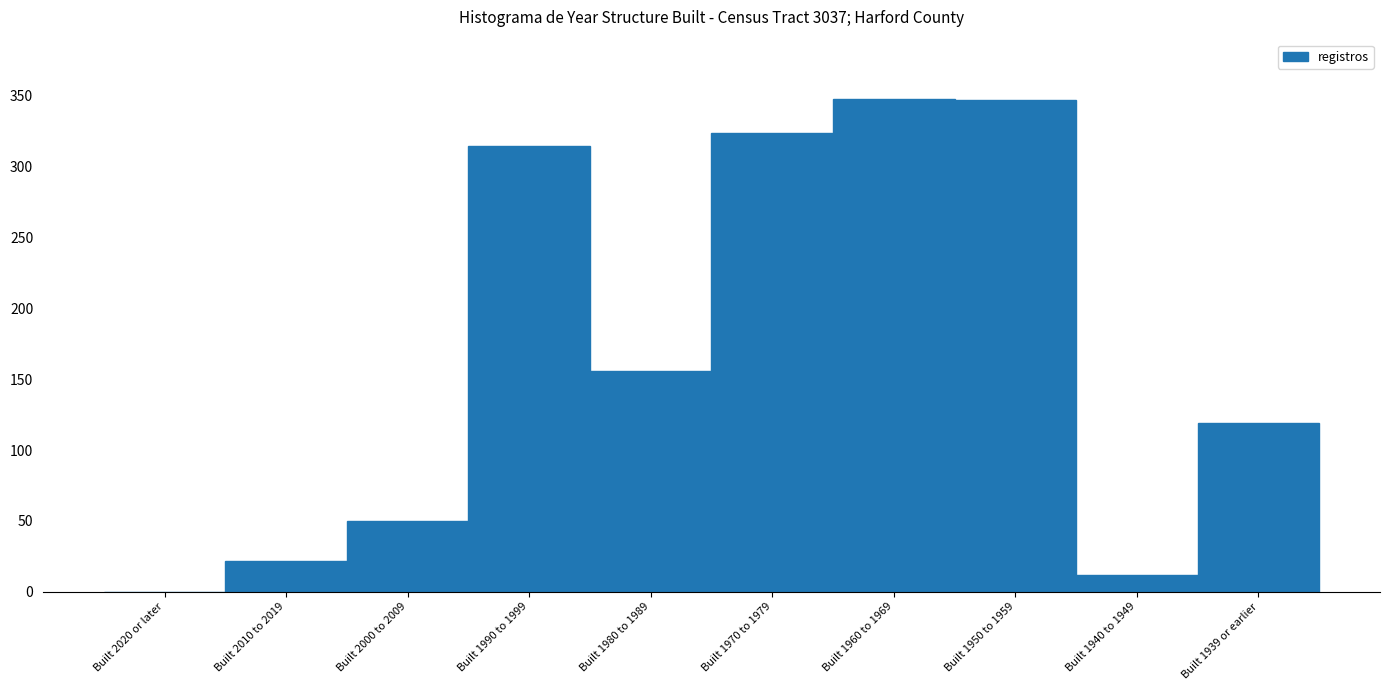

At which label is the value closest to 174?

Built 1980 to 1989